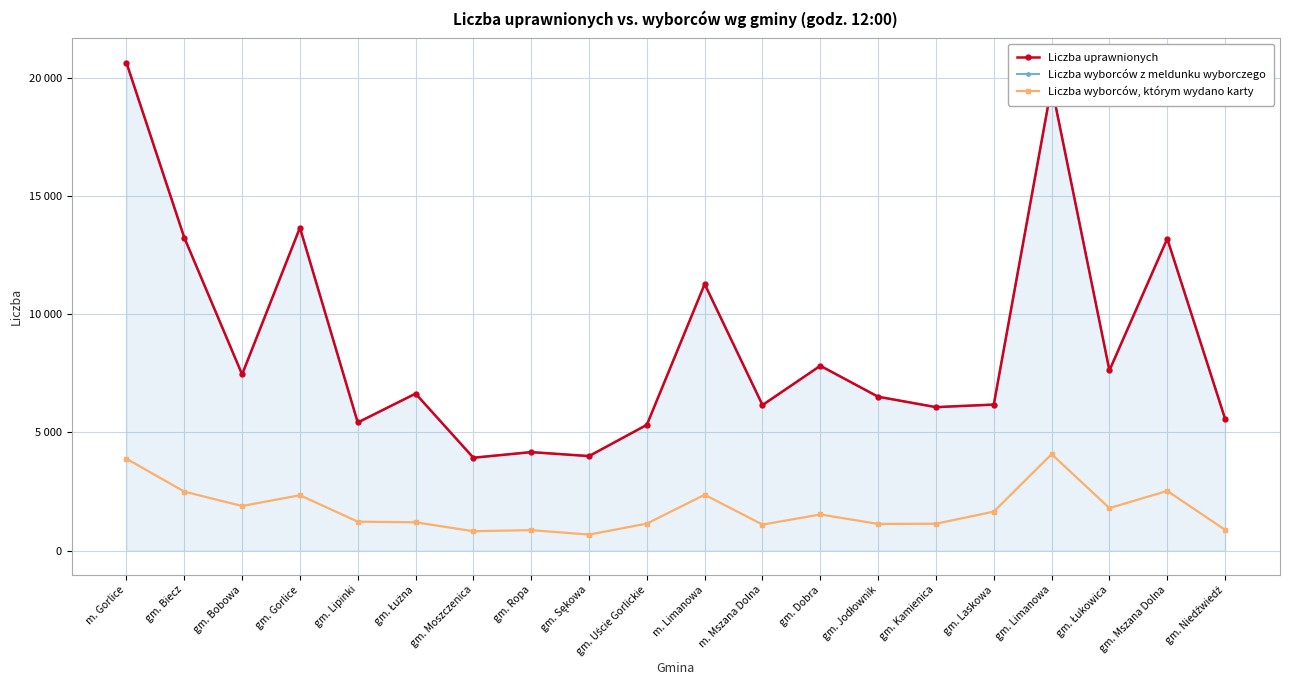

In Liczba wyborców z meldunku wyborczego, how many points are lower than both neighbors (excluding endpoints)?

7